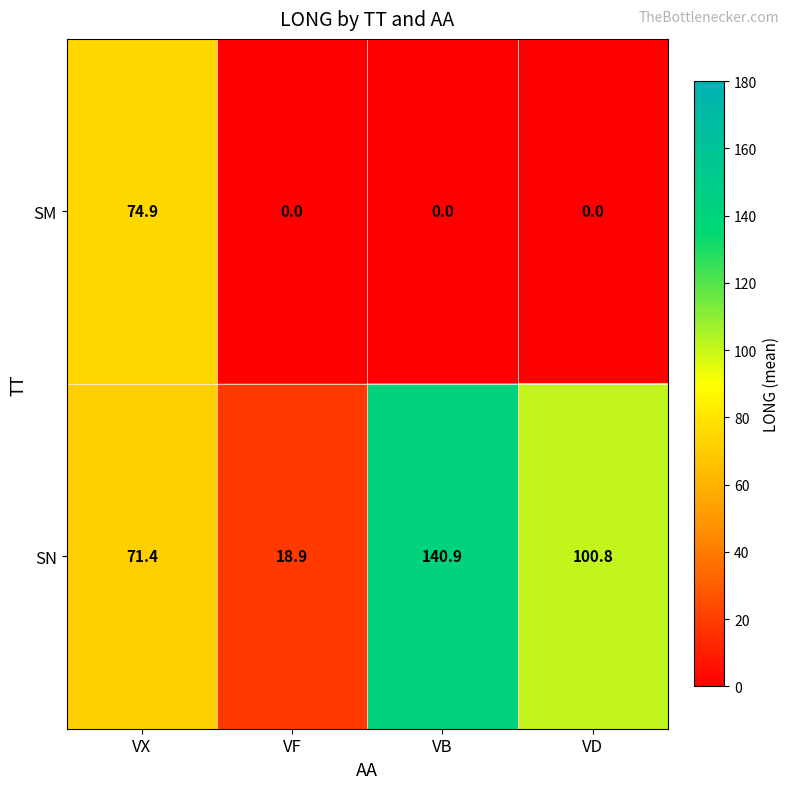

Which series has the widest spread of values?

SN